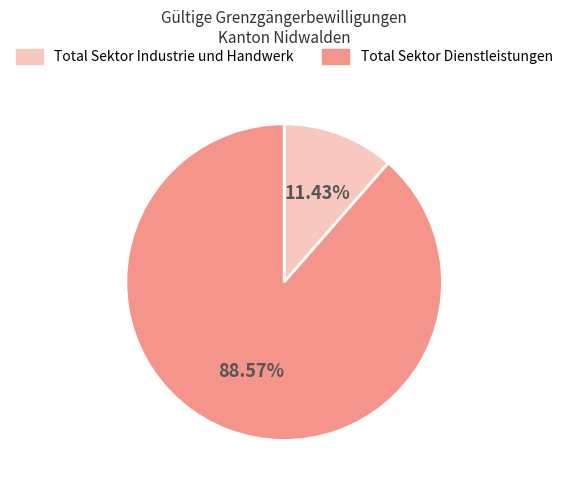

Is there a majority slice in this chart?

Yes